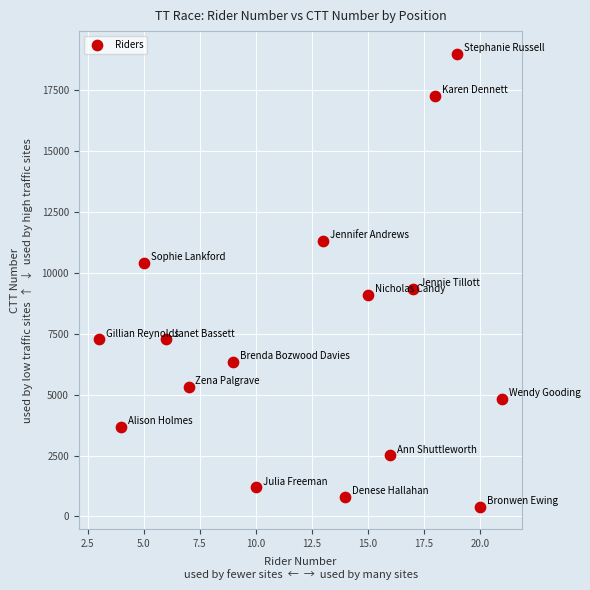

What Y value in the scatter plot is closest to 9699?

9343